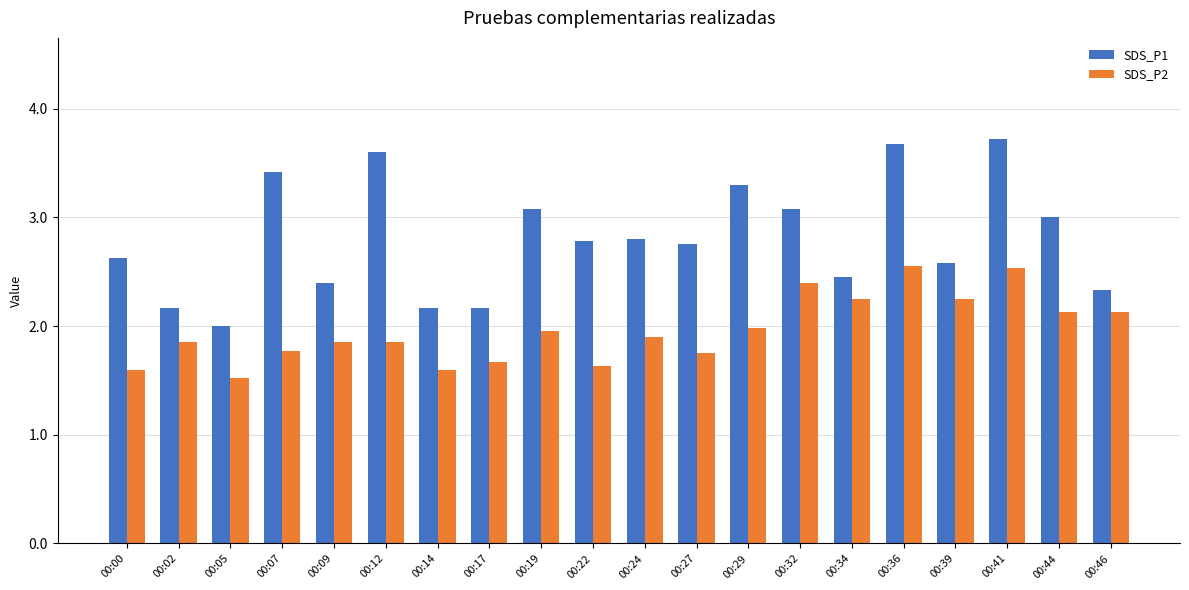

What is the sum of the SDS_P1 values at 00:22 and 00:29?

6.1